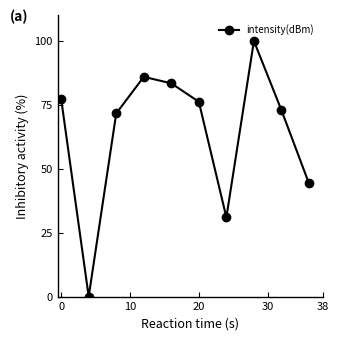

How many interior local peaks (higher than both neighbors) does the data have?

2